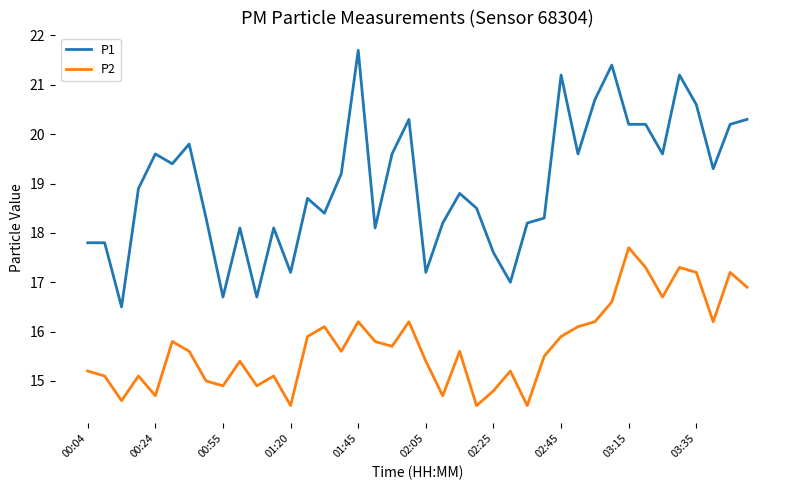

True or false: P2 has more than 2 points higher than both neighbors.

True